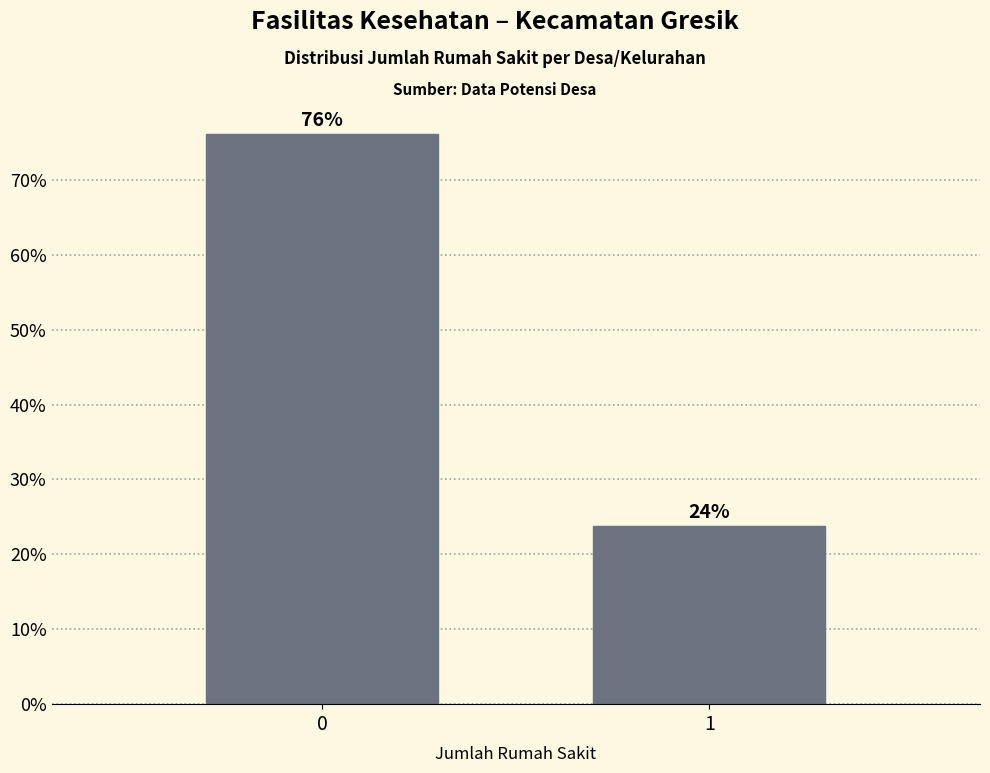

What is the value of the 2nd bar from the left?

23.8